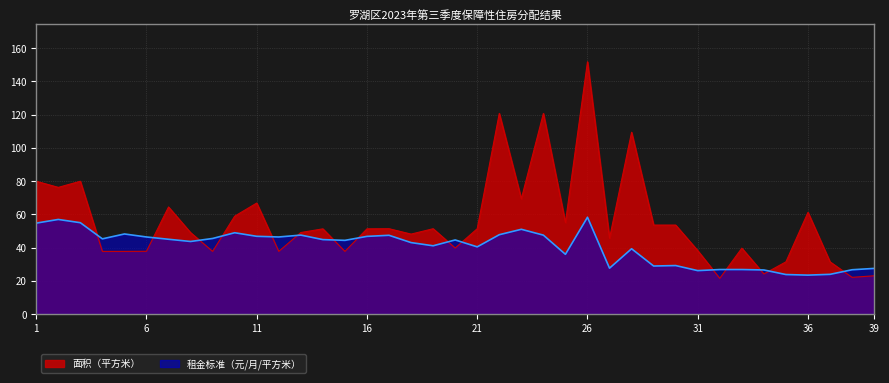

Which category has the lowest value in the 面积（平方米） series?

32